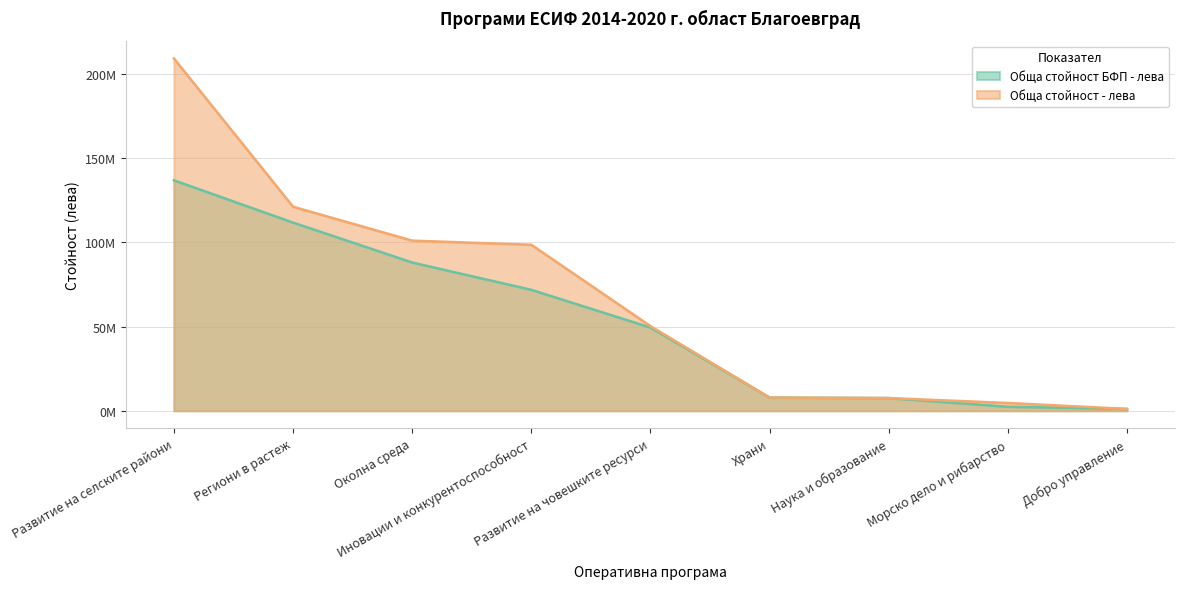

What is the highest value of the Обща стойност БФП - лева series?

136934357.5